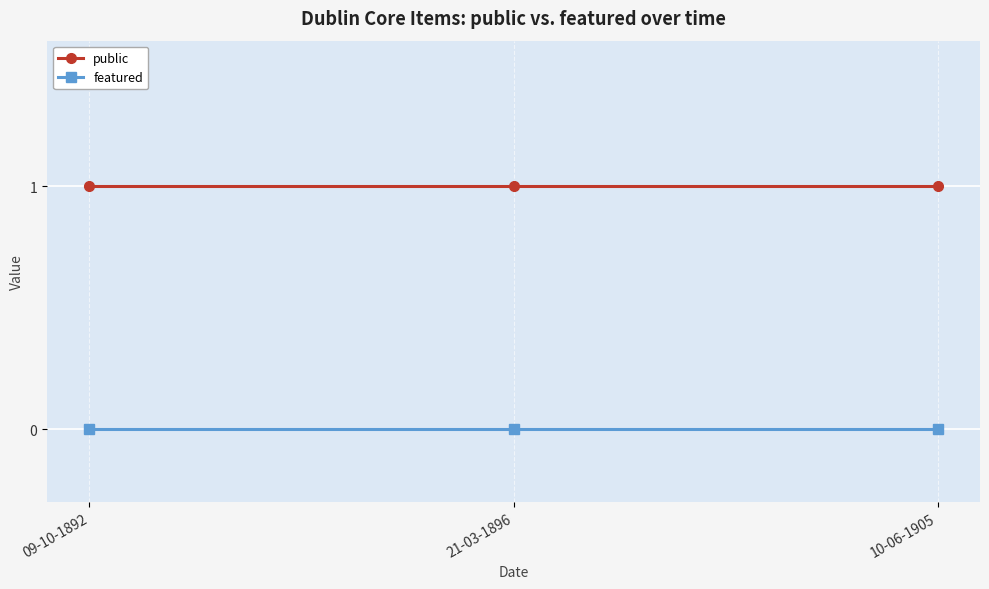

What position from the left is 10-06-1905?

3